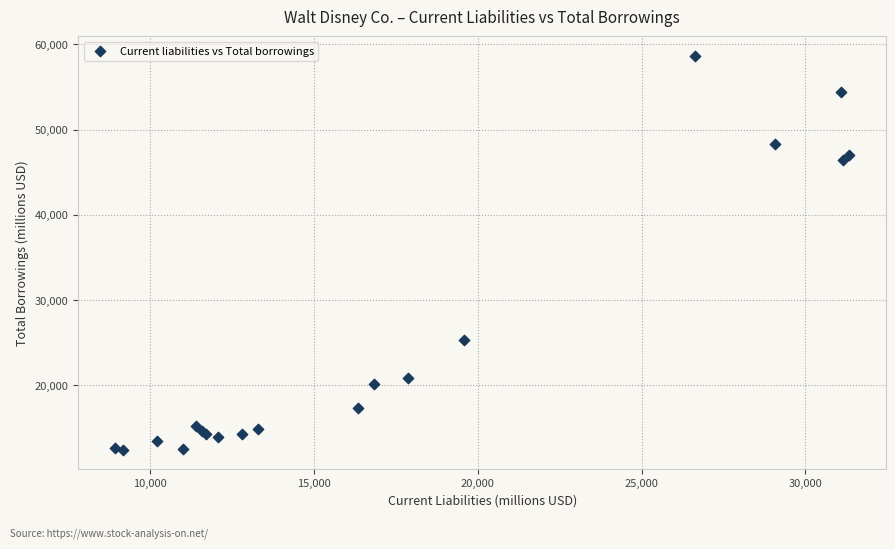

What Y value in the scatter plot is closest to 35547?

25291